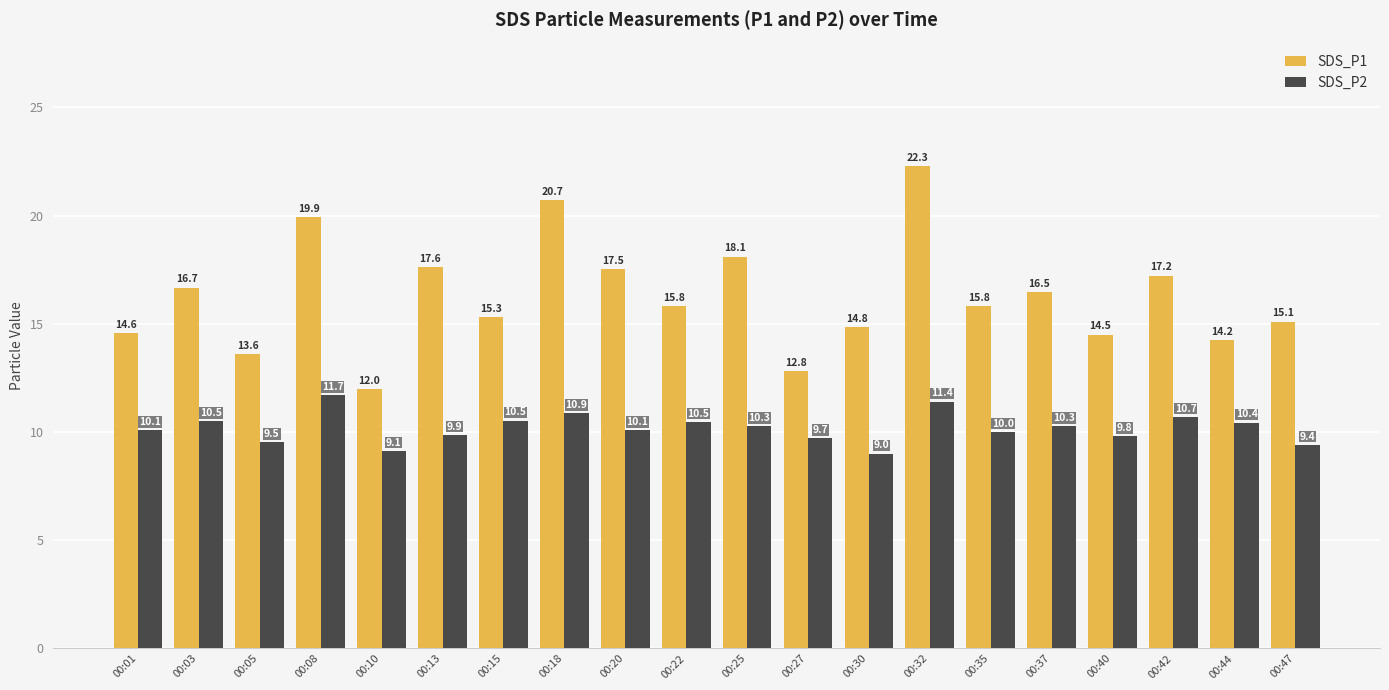

Reading left to right, extract all data points from this chart.

SDS_P1: 00:01=14.6	00:03=16.7	00:05=13.6	00:08=19.9	00:10=12.0	00:13=17.6	00:15=15.3	00:18=20.7	00:20=17.5	00:22=15.8	00:25=18.1	00:27=12.8	00:30=14.8	00:32=22.3	00:35=15.8	00:37=16.5	00:40=14.5	00:42=17.2	00:44=14.2	00:47=15.1
SDS_P2: 00:01=10.1	00:03=10.5	00:05=9.5	00:08=11.7	00:10=9.1	00:13=9.9	00:15=10.5	00:18=10.9	00:20=10.1	00:22=10.5	00:25=10.3	00:27=9.7	00:30=9.0	00:32=11.4	00:35=10.0	00:37=10.3	00:40=9.8	00:42=10.7	00:44=10.4	00:47=9.4